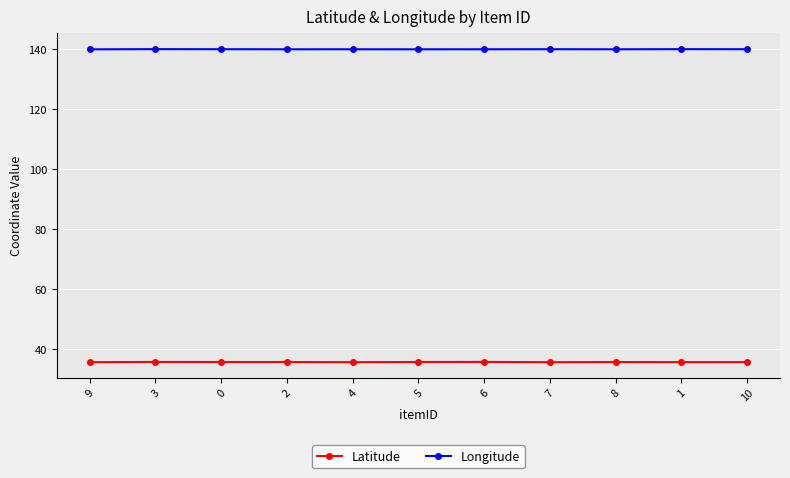

Does the chart have visible grid lines?

Yes